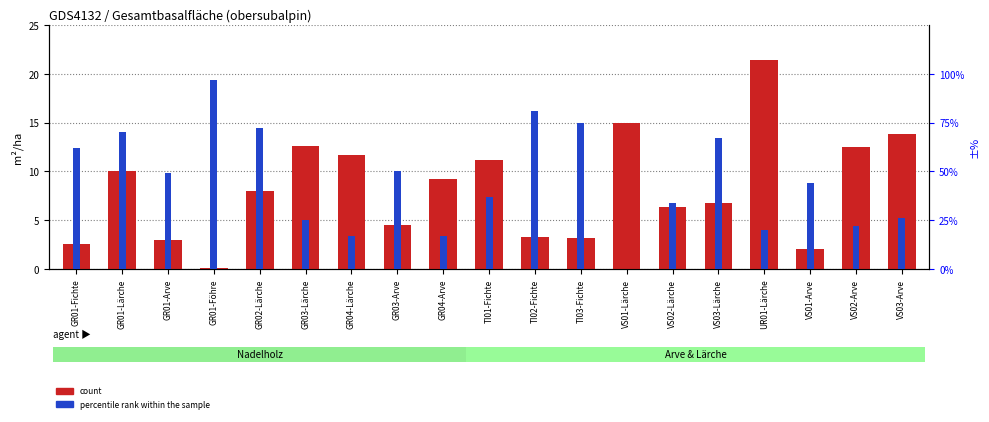

True or false: percentile rank within the sample has a value of 20.0 at UR01-Lärche.

True